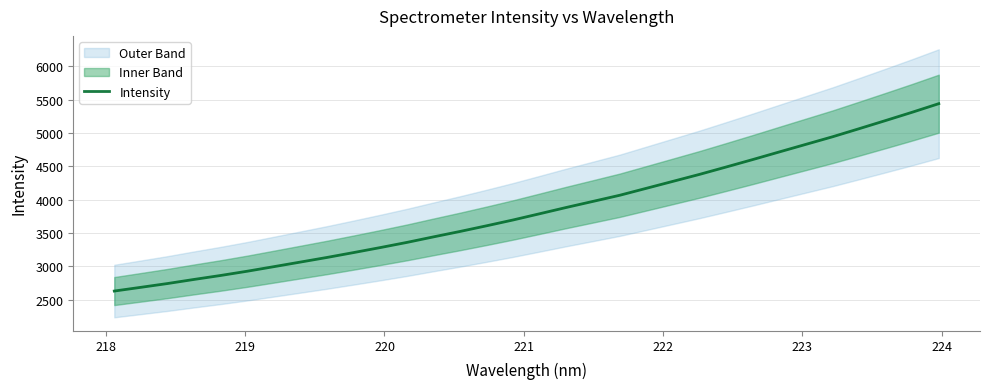

What is the difference between the maximum and minimum values?

2813.0